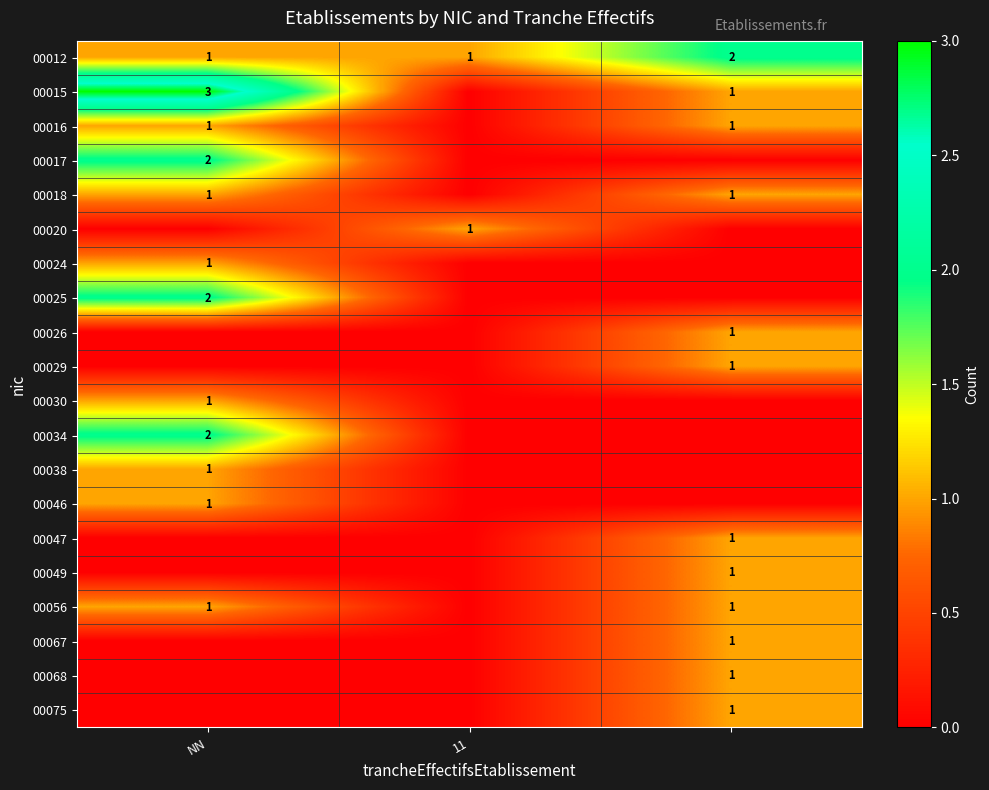

True or false: 00024 has a value of 1 at NN.

True